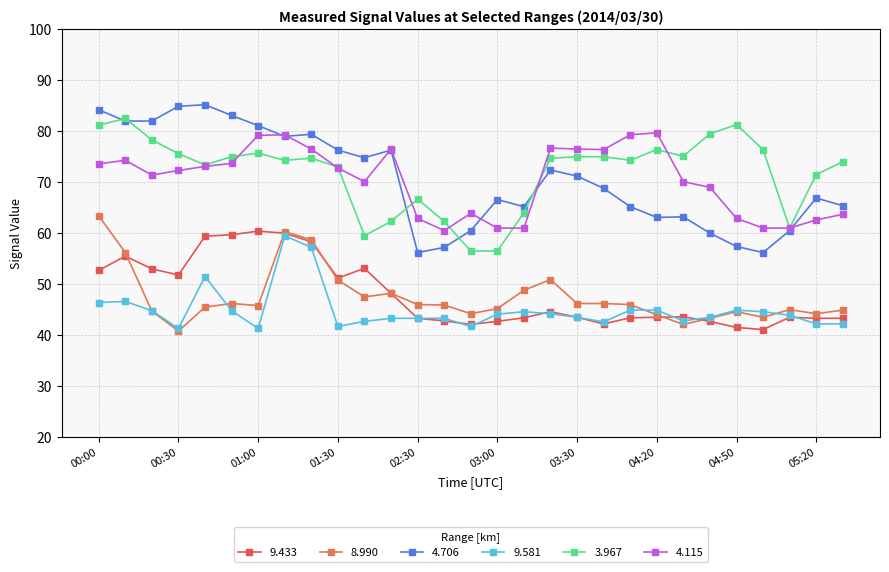

Where is the first local maximum for 8.990?

00:50